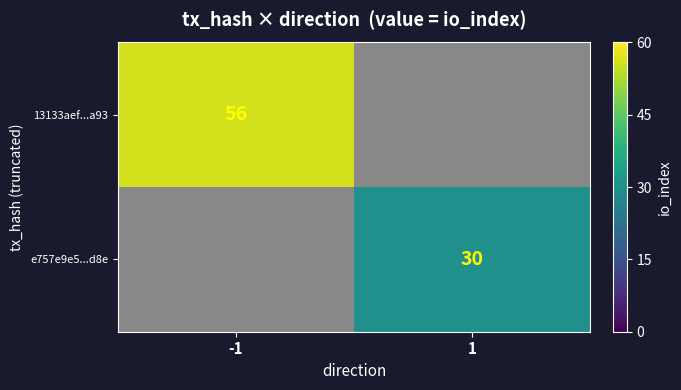

The 13133aef...a93 series shows 77 at -1. True or false?

False